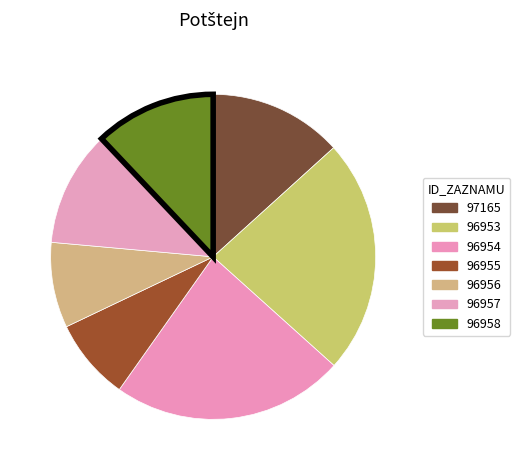

The 97165 slice represents 7% of the pie. True or false?

False